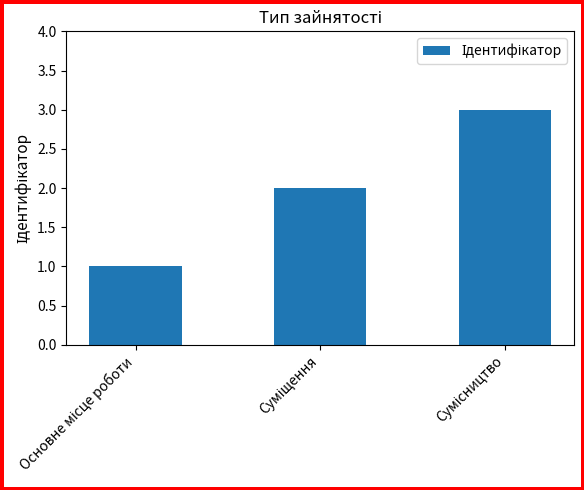

What is the sum of all values?

6